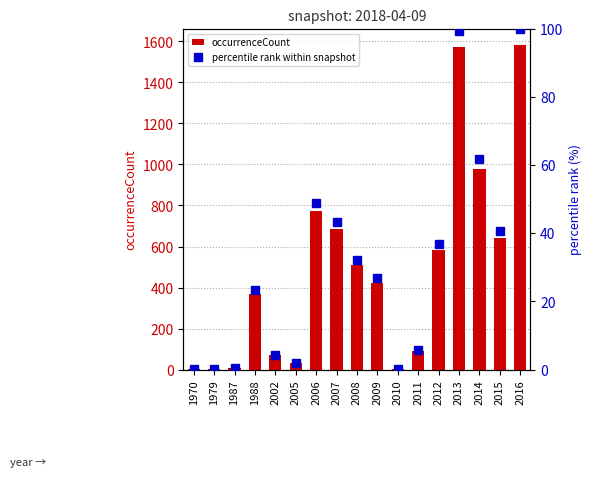

Reading left to right, list all the values displayed in this chart.

occurrenceCount: 1970=5.0	1979=4.0	1987=6.0	1988=369.0	2002=70.0	2005=30.0	2006=772.0	2007=684.0	2008=509.0	2009=424.0	2010=4.0	2011=90.0	2012=582.0	2013=1571.0	2014=978.0	2015=643.0	2016=1583.0
percentile rank within snapshot: 1970=0.3	1979=0.3	1987=0.4	1988=23.3	2002=4.4	2005=1.9	2006=48.8	2007=43.2	2008=32.2	2009=26.8	2010=0.3	2011=5.7	2012=36.8	2013=99.2	2014=61.8	2015=40.6	2016=100.0